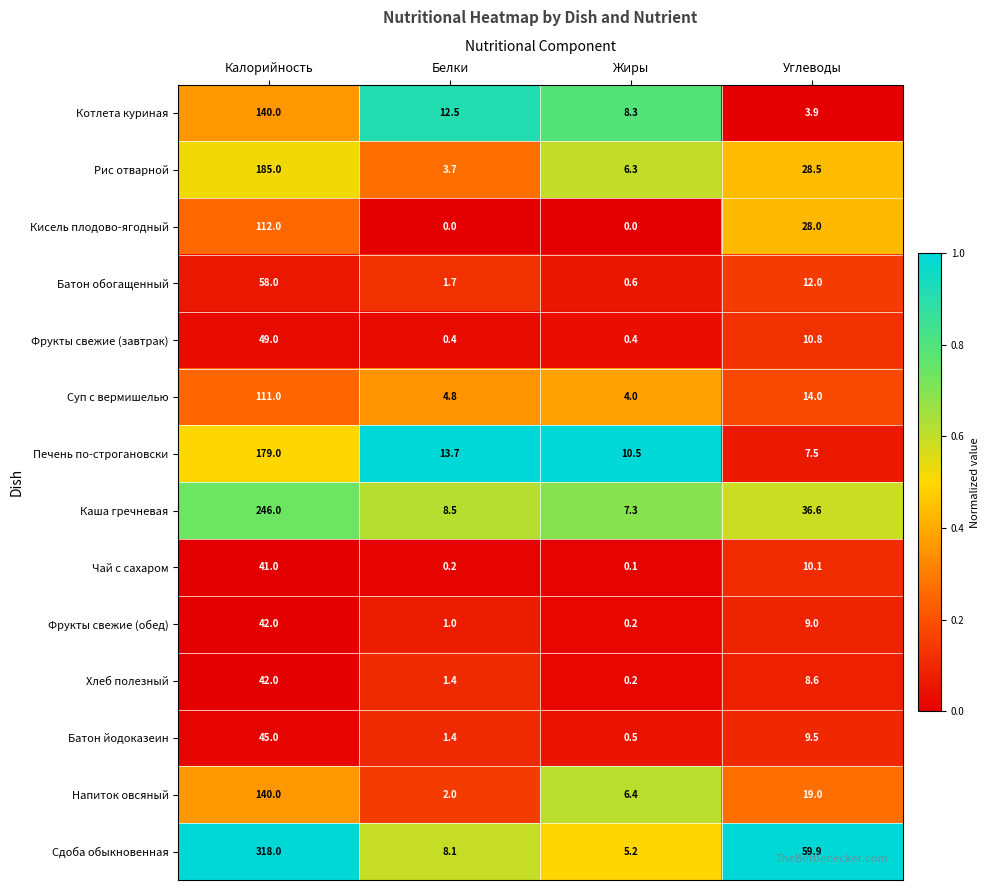

What is the difference between the highest and lowest values at Углеводы?

56.0